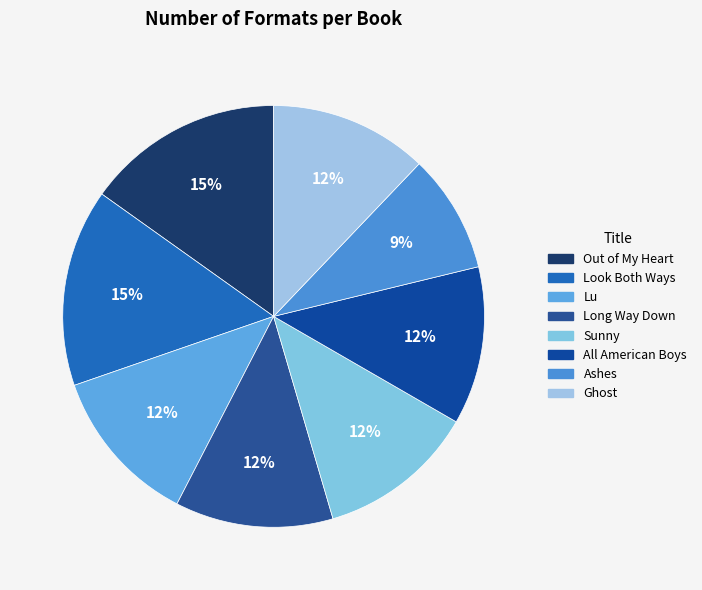

Is there a majority slice in this chart?

No